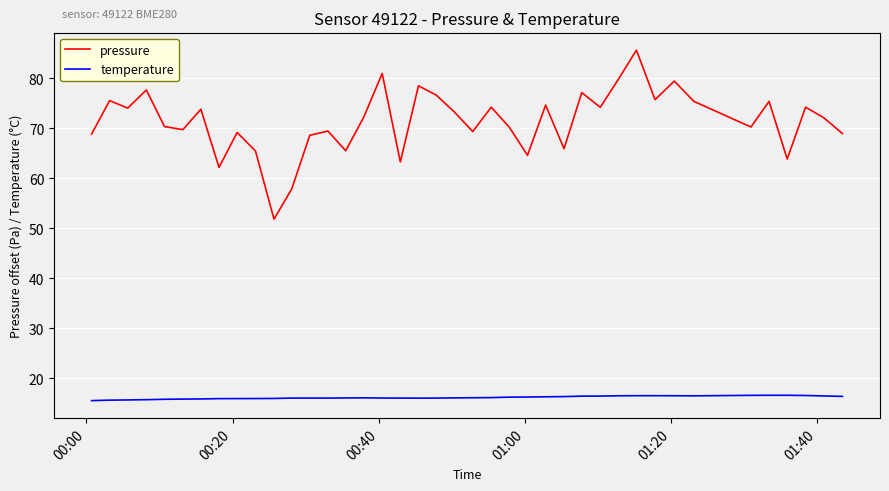

Which series has the largest total across all categories?

pressure